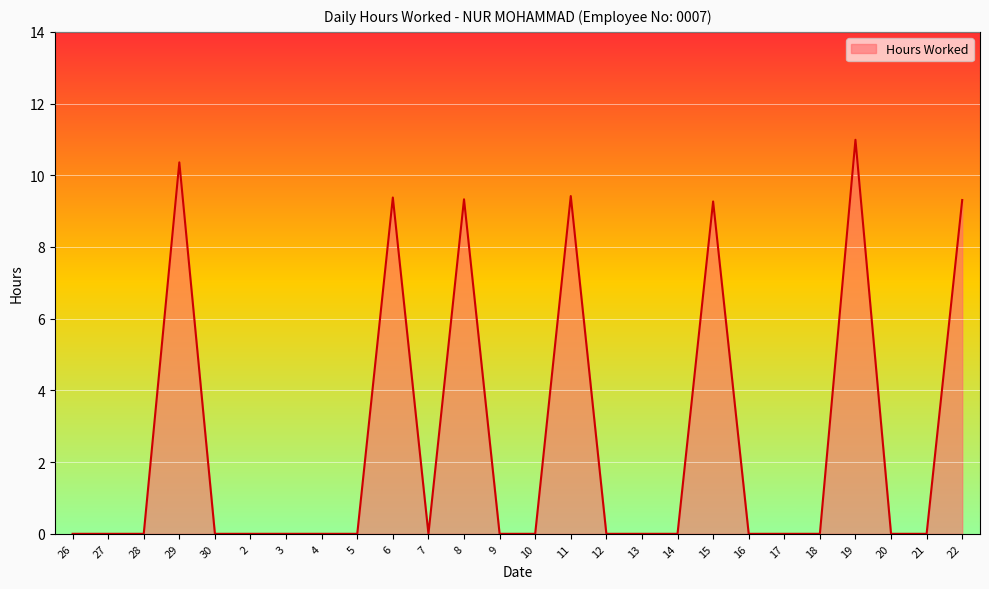

Which category has the highest value across all series?

19